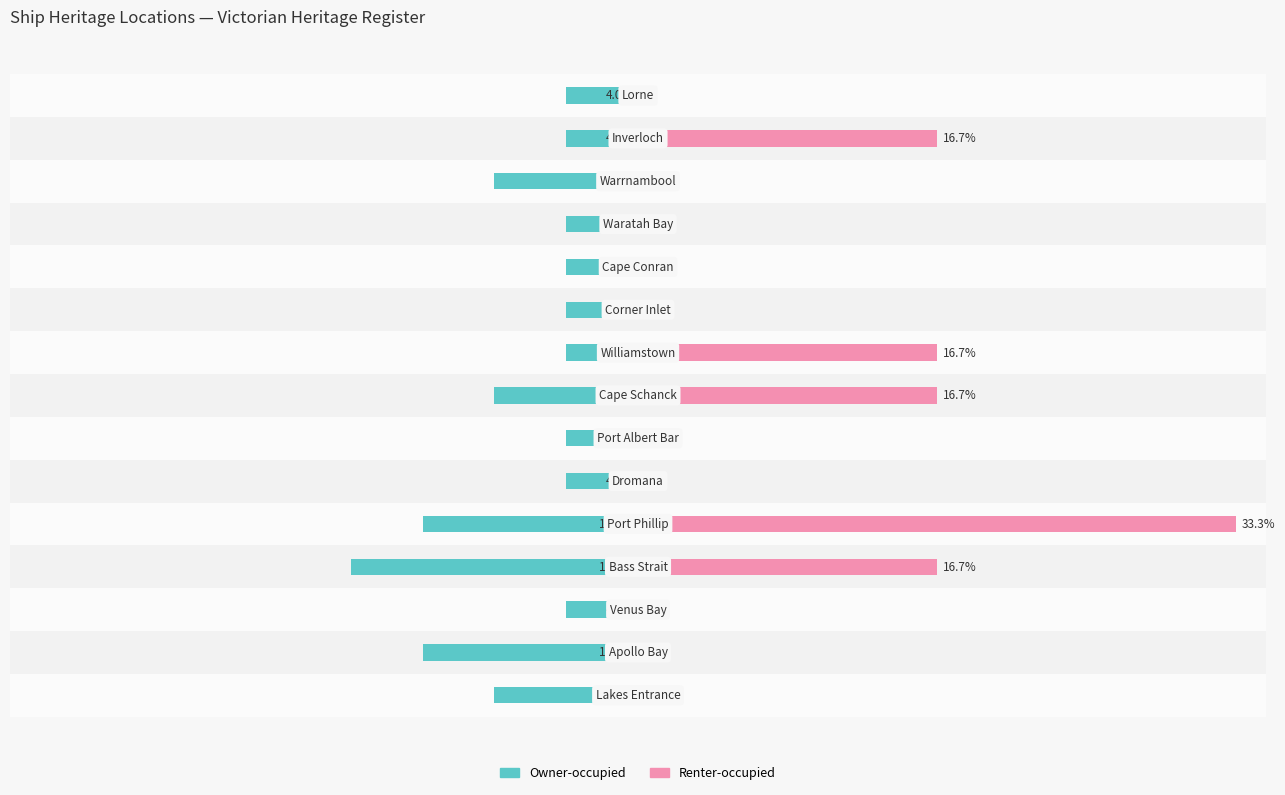

Which series has the largest range (max minus min)?

Renter-occupied